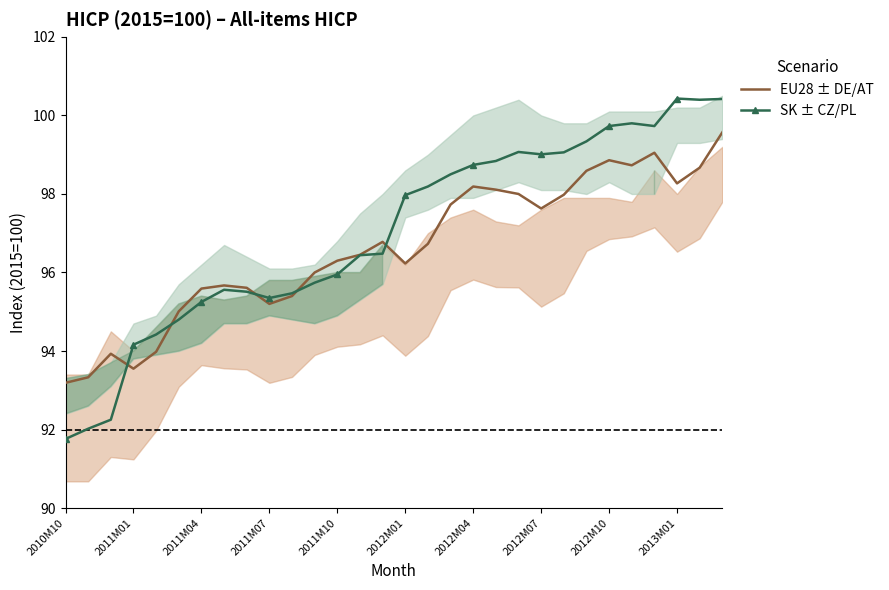

At which label does SK ± CZ/PL first exceed 97?

2012M01